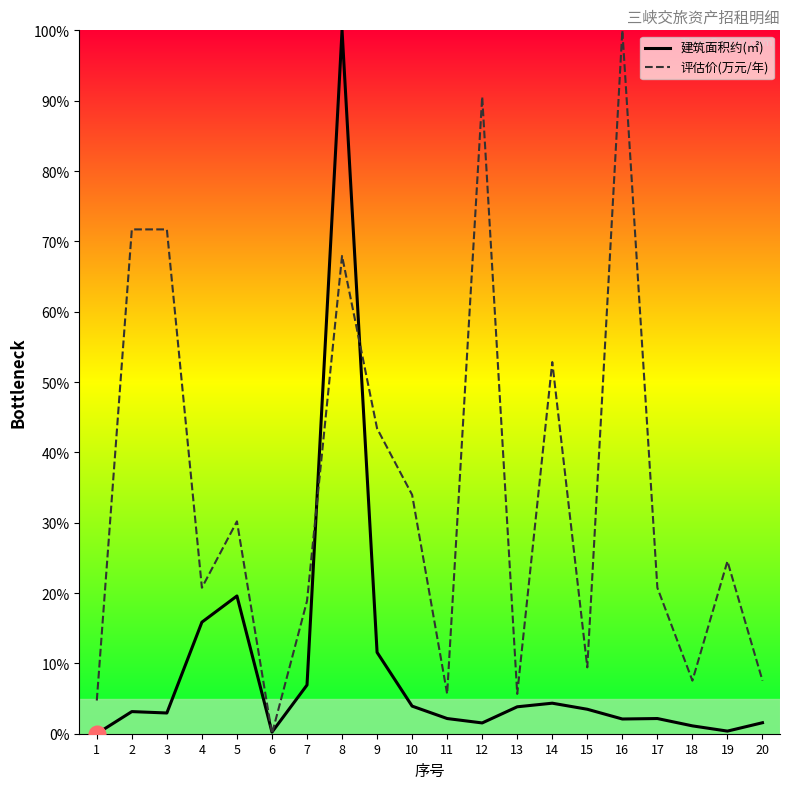

At which category does the chart reach its peak across all series?

8